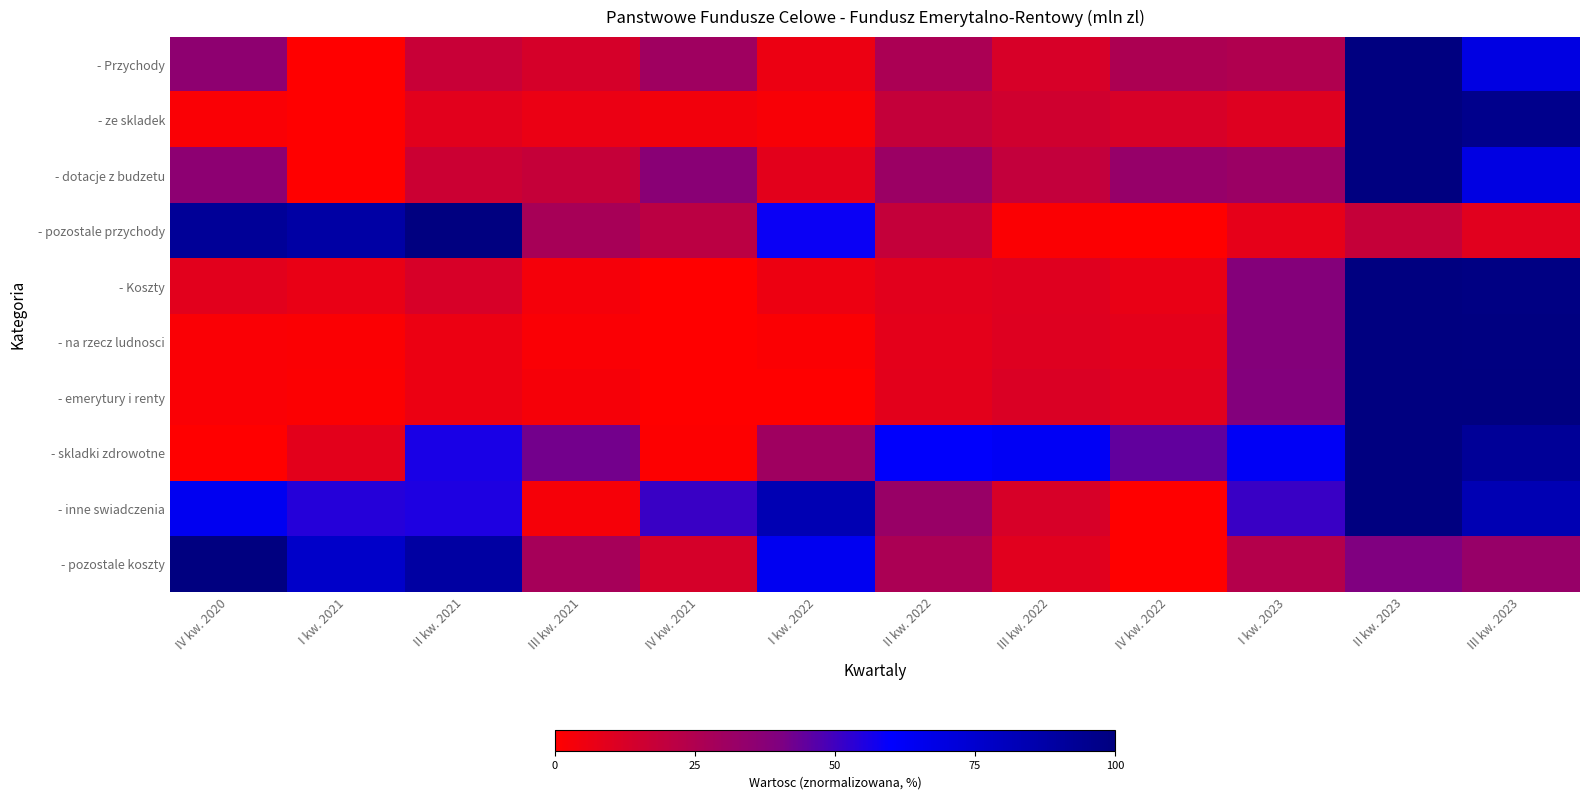

Reading right to left, extract all data points from this chart.

- Przychody: III kw. 2023=69.0	II kw. 2023=100.0	I kw. 2023=24.9	IV kw. 2022=25.9	III kw. 2022=12.6	II kw. 2022=26.2	I kw. 2022=6.1	IV kw. 2021=30.4	III kw. 2021=13.2	II kw. 2021=17.4	I kw. 2021=0.0	IV kw. 2020=35.2
- ze skladek: III kw. 2023=95.9	II kw. 2023=100.0	I kw. 2023=10.3	IV kw. 2022=12.7	III kw. 2022=15.0	II kw. 2022=18.5	I kw. 2022=2.3	IV kw. 2021=4.3	III kw. 2021=6.3	II kw. 2021=9.2	I kw. 2021=0.0	IV kw. 2020=1.9
- dotacje z budzetu: III kw. 2023=69.0	II kw. 2023=100.0	I kw. 2023=31.6	IV kw. 2022=33.1	III kw. 2022=19.0	II kw. 2022=31.3	I kw. 2022=8.7	IV kw. 2021=36.7	III kw. 2021=18.2	II kw. 2021=16.1	I kw. 2021=0.0	IV kw. 2020=35.9
- pozostale przychody: III kw. 2023=9.6	II kw. 2023=18.4	I kw. 2023=8.0	IV kw. 2022=0.0	III kw. 2022=1.3	II kw. 2022=18.5	I kw. 2022=58.2	IV kw. 2021=21.2	III kw. 2021=27.7	II kw. 2021=100.0	I kw. 2021=88.5	IV kw. 2020=92.3
- Koszty: III kw. 2023=98.8	II kw. 2023=100.0	I kw. 2023=38.4	IV kw. 2022=6.9	III kw. 2022=10.0	II kw. 2022=9.4	I kw. 2022=5.6	IV kw. 2021=0.0	III kw. 2021=3.1	II kw. 2021=12.6	I kw. 2021=6.7	IV kw. 2020=9.3
- na rzecz ludnosci: III kw. 2023=99.4	II kw. 2023=100.0	I kw. 2023=38.4	IV kw. 2022=8.2	III kw. 2022=10.5	II kw. 2022=8.4	I kw. 2022=1.2	IV kw. 2021=0.0	III kw. 2021=1.9	II kw. 2021=6.2	I kw. 2021=1.2	IV kw. 2020=1.9
- emerytury i renty: III kw. 2023=99.8	II kw. 2023=100.0	I kw. 2023=38.8	IV kw. 2022=9.4	III kw. 2022=11.4	II kw. 2022=8.8	I kw. 2022=0.4	IV kw. 2021=0.0	III kw. 2021=3.0	II kw. 2021=6.1	I kw. 2021=1.2	IV kw. 2020=1.6
- skladki zdrowotne: III kw. 2023=92.5	II kw. 2023=100.0	I kw. 2023=62.6	IV kw. 2022=44.7	III kw. 2022=63.0	II kw. 2022=60.7	I kw. 2022=30.4	IV kw. 2021=0.5	III kw. 2021=41.9	II kw. 2021=56.0	I kw. 2021=8.9	IV kw. 2020=0.0
- inne swiadczenia: III kw. 2023=83.9	II kw. 2023=100.0	I kw. 2023=50.9	IV kw. 2022=0.0	III kw. 2022=12.7	II kw. 2022=32.3	I kw. 2022=83.9	IV kw. 2021=51.0	III kw. 2021=2.9	II kw. 2021=55.3	I kw. 2021=54.1	IV kw. 2020=64.2
- pozostale koszty: III kw. 2023=32.8	II kw. 2023=40.0	I kw. 2023=23.5	IV kw. 2022=0.0	III kw. 2022=9.5	II kw. 2022=26.3	I kw. 2022=64.2	IV kw. 2021=12.9	III kw. 2021=27.8	II kw. 2021=88.8	I kw. 2021=76.7	IV kw. 2020=100.0